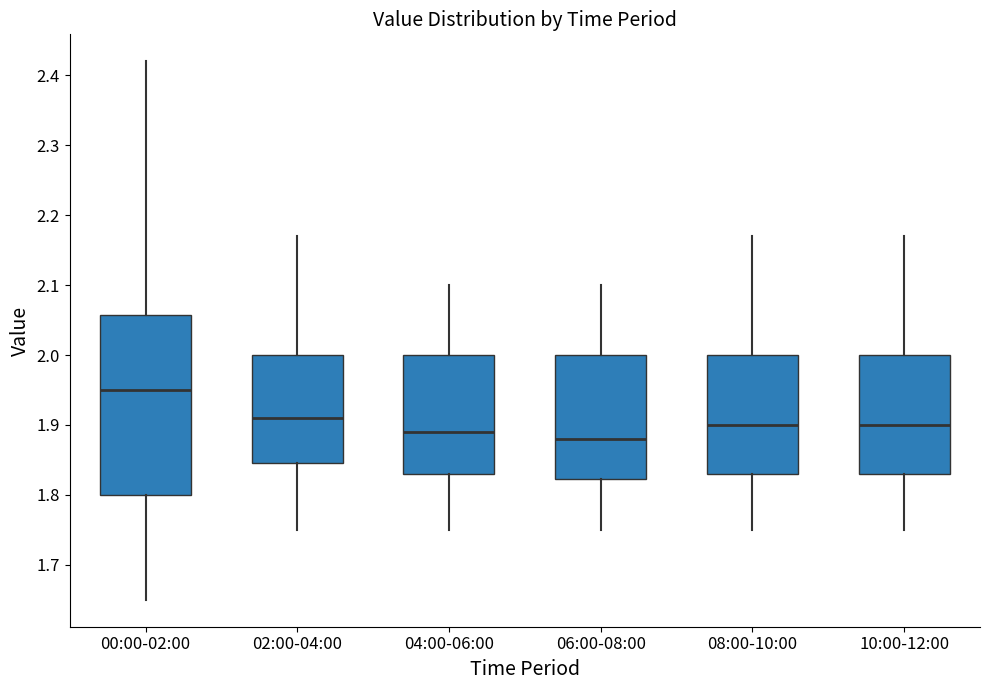

Which box's median line is the highest?

00:00-02:00